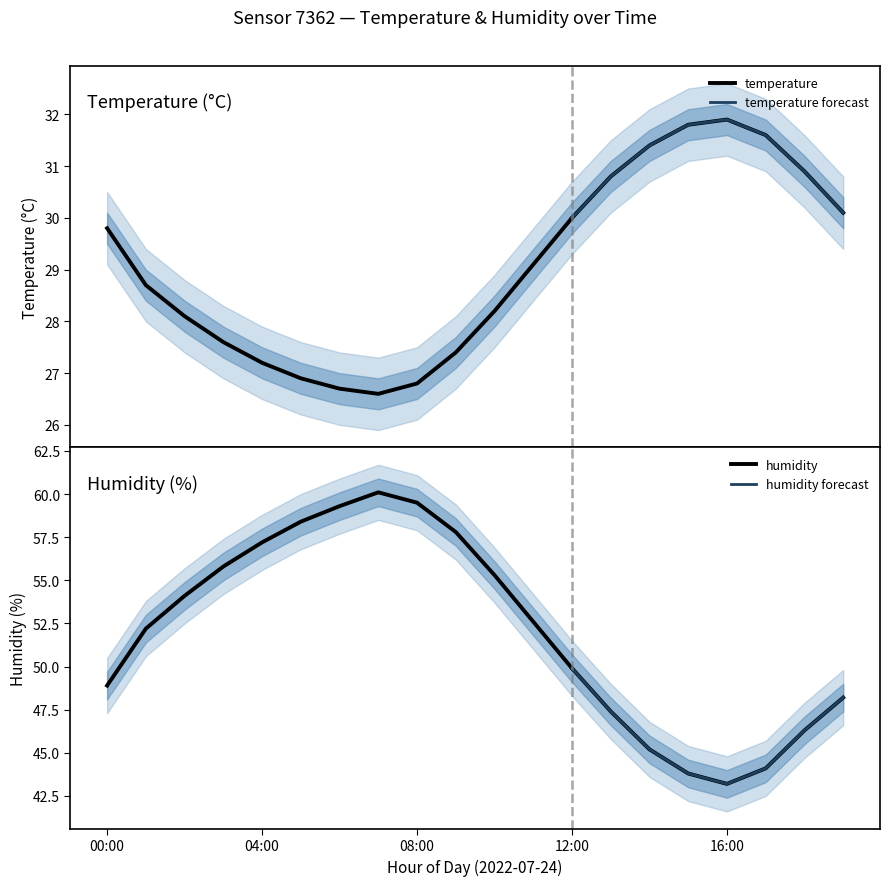

Rank the categories by hum_lower value from lowest to highest.

16:00, 15:00, 17:00, 14:00, 18:00, 13:00, 19:00, 00:00, 12:00, 01:00, 11:00, 02:00, 10:00, 03:00, 04:00, 09:00, 05:00, 06:00, 08:00, 07:00